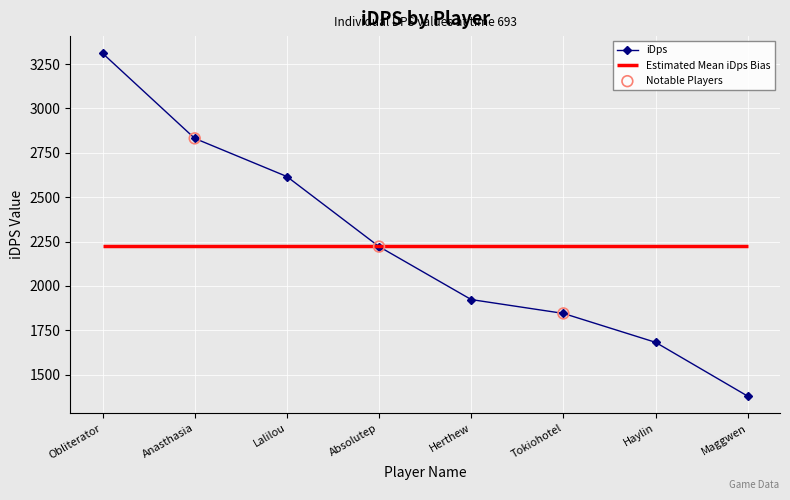

Approximately how many times larger is the value at Lalilou compared to Herthew?

1.4